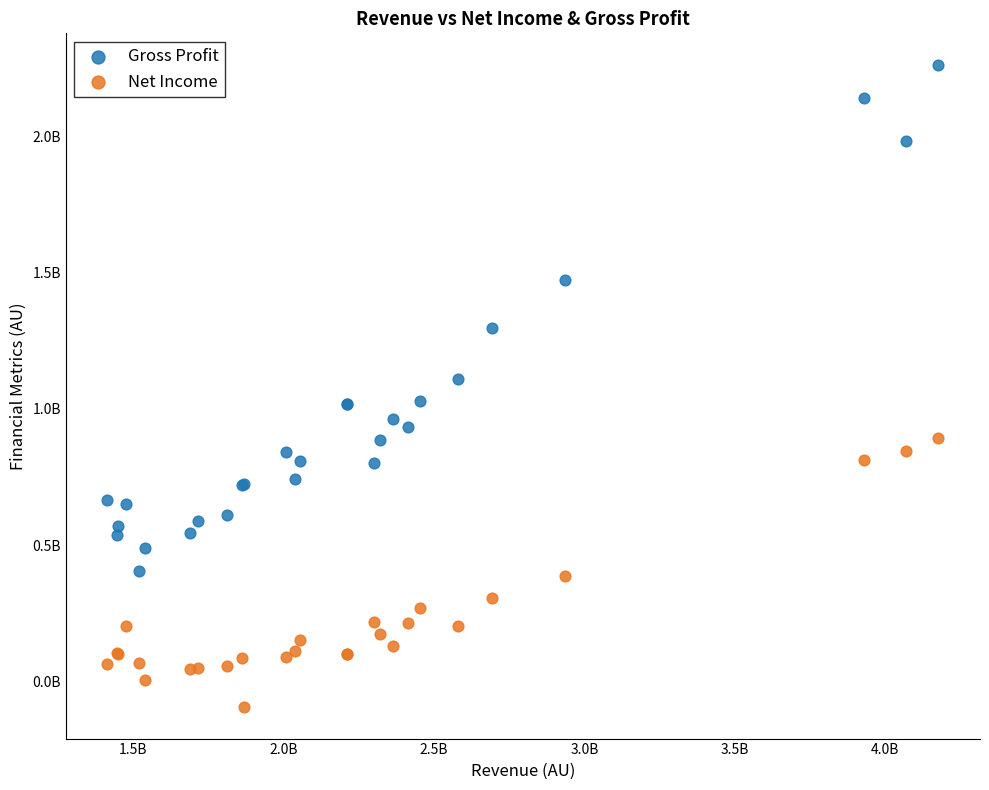

What are all the series names shown in the legend?

Gross Profit, Net Income